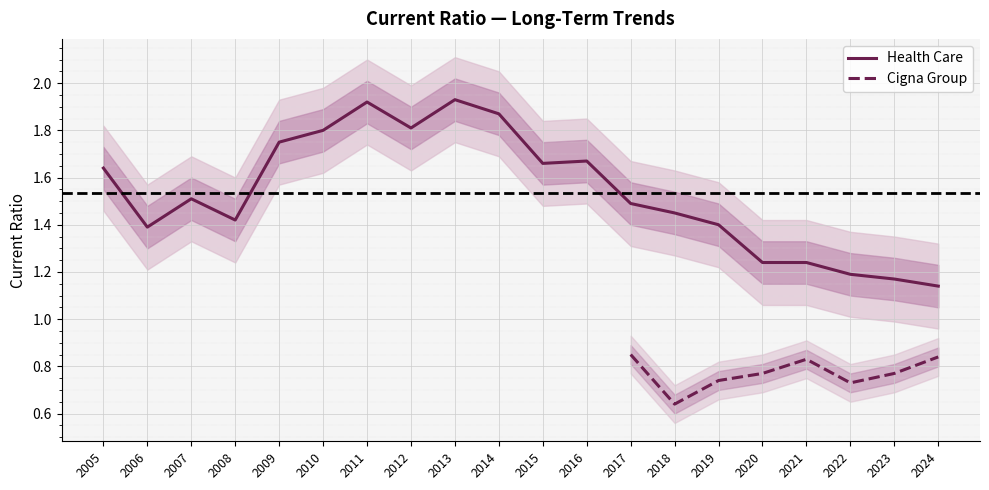

Approximately how many times larger is the value at 2021 compared to 2015?

0.7